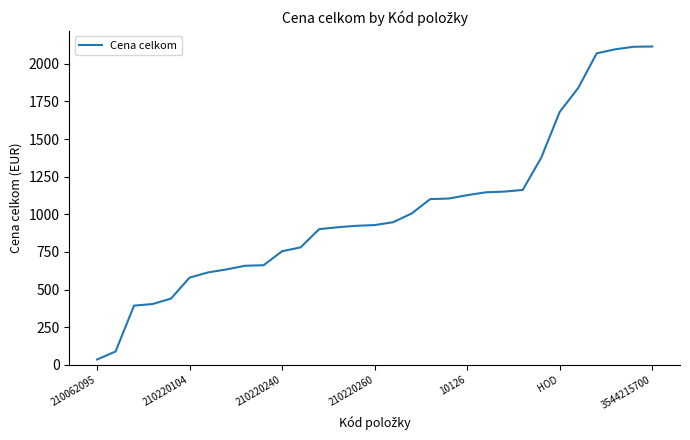

What is the difference between the maximum and minimum values?

2079.8